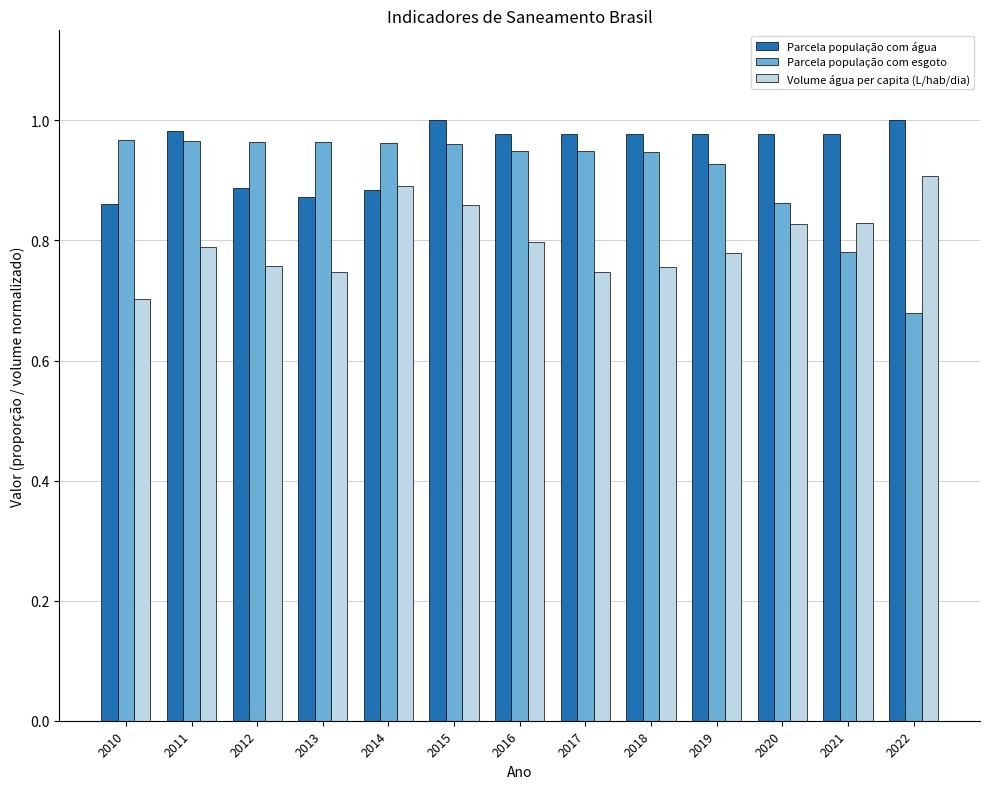

Count the number of categories in the chart.

13